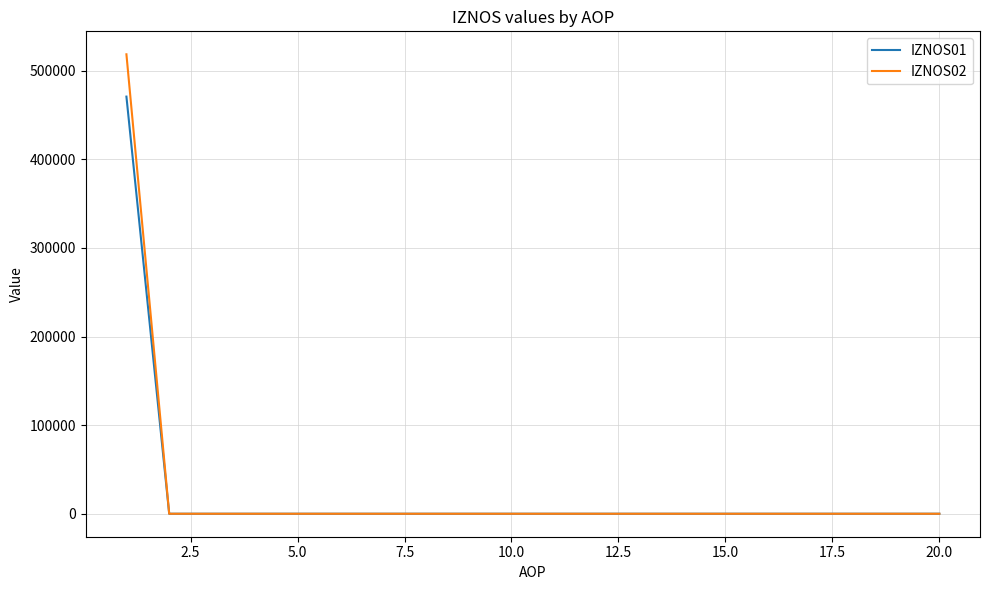

List the series in order of their peak value, highest first.

IZNOS02, IZNOS01